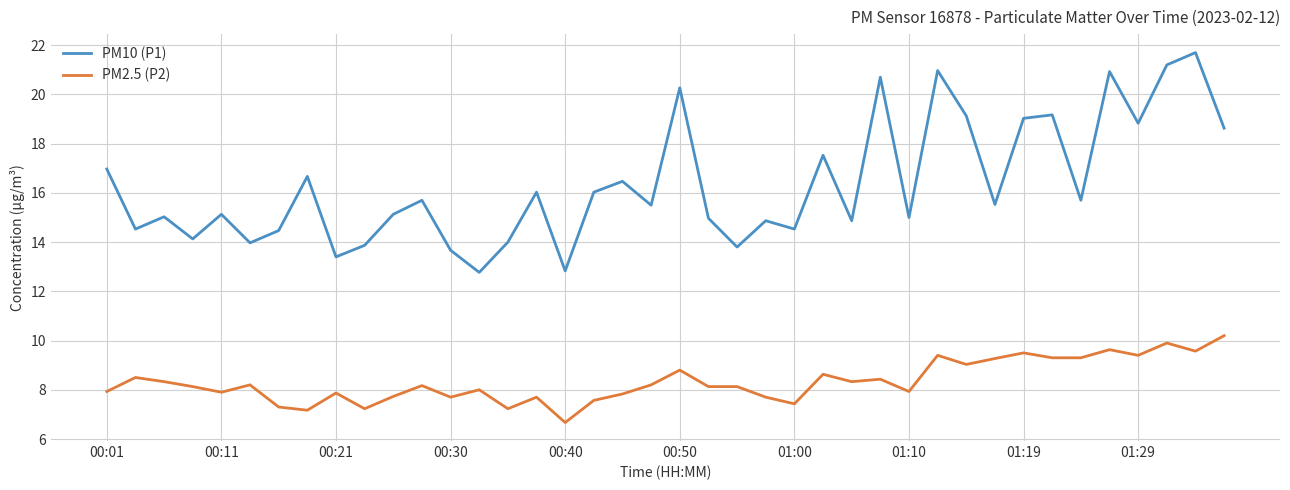

What is the minimum value shown in the chart?

6.7